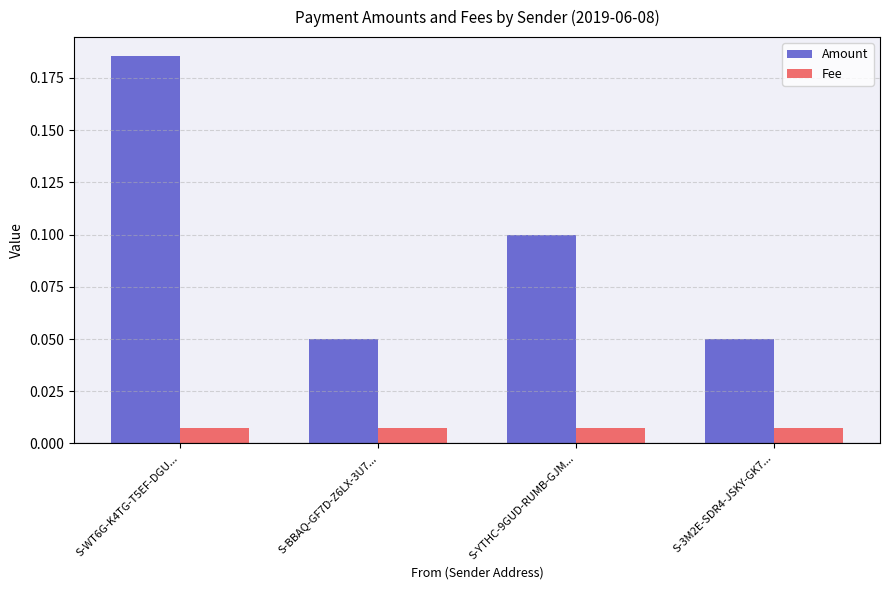

At how many categories does at least one series exceed 0?

4